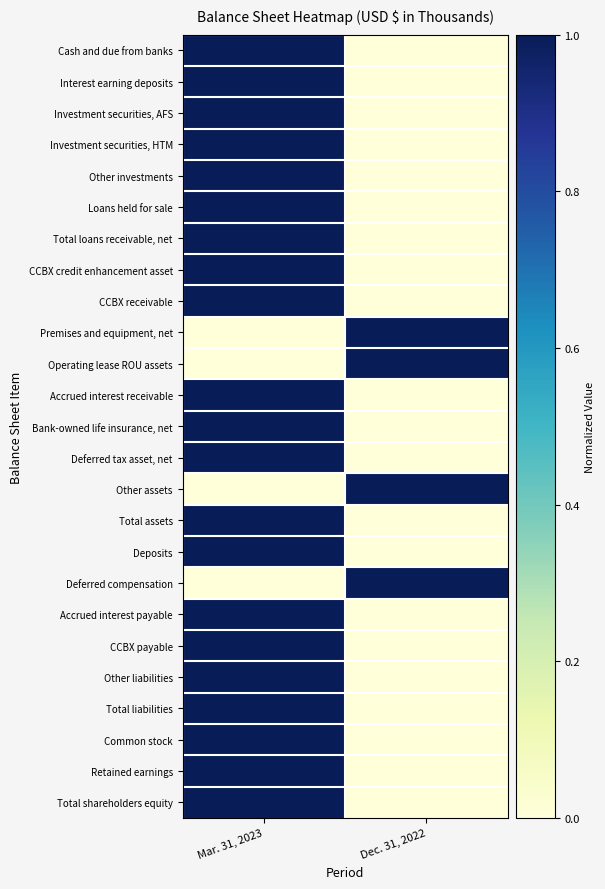

At how many categories does at least one series exceed 0?

2